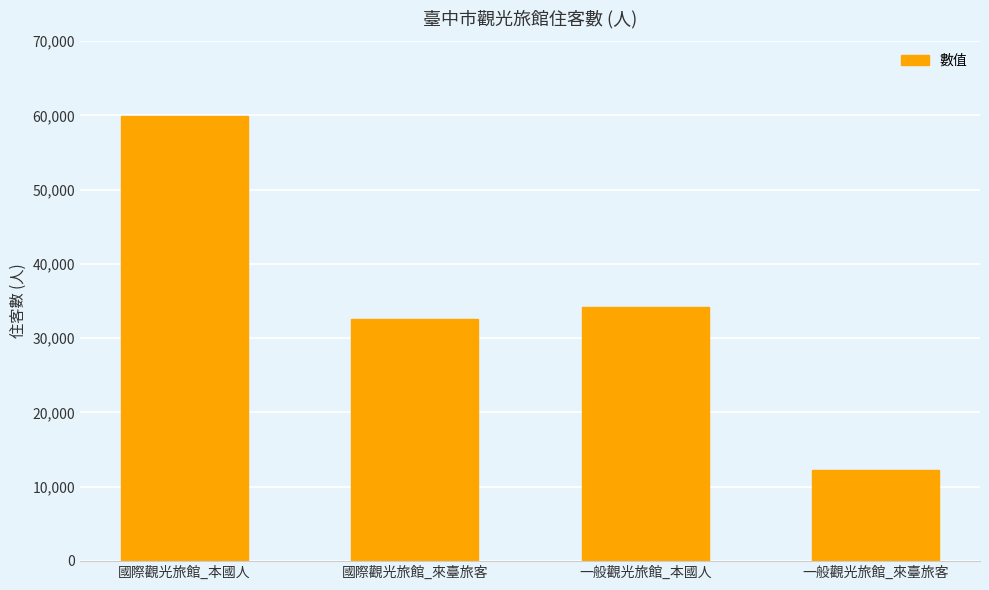

List the labels in order of value, smallest first.

一般觀光旅館_來臺旅客, 國際觀光旅館_來臺旅客, 一般觀光旅館_本國人, 國際觀光旅館_本國人